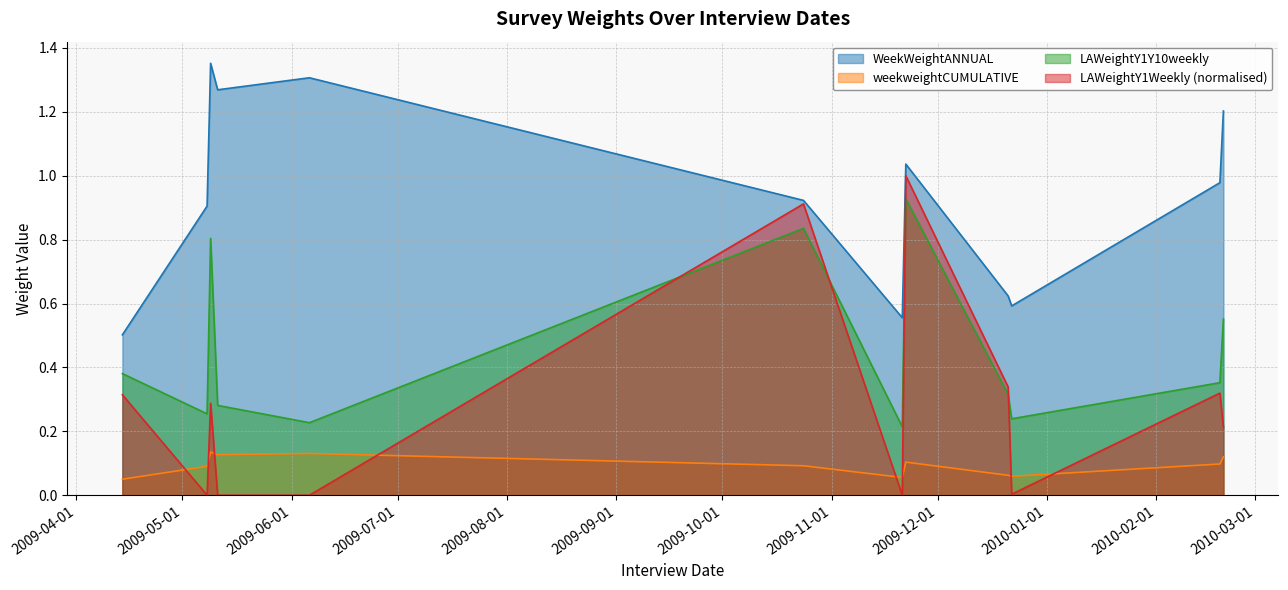

True or false: LAWeightY1Y10weekly has more than 2 points higher than both neighbors.

True